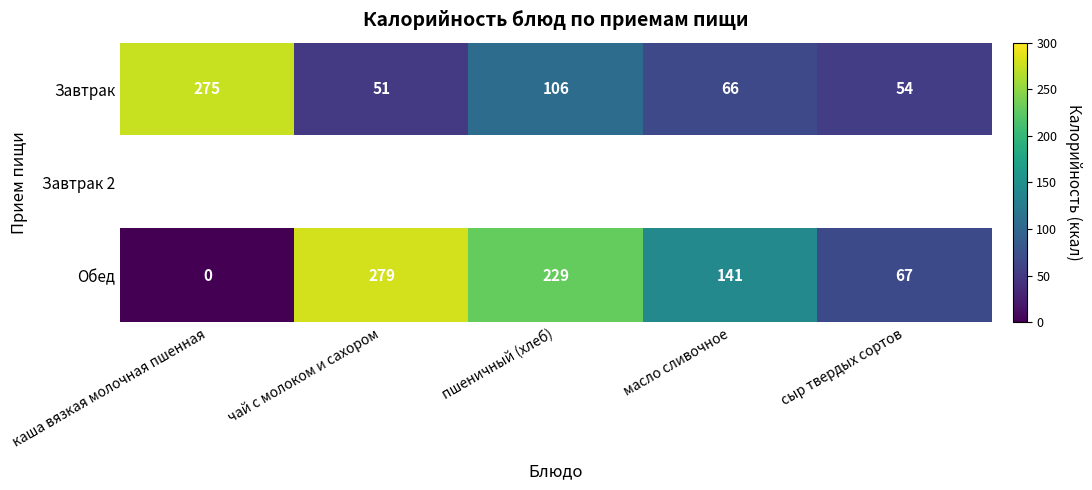

The Завтрак series shows 114 at масло сливочное. True or false?

False